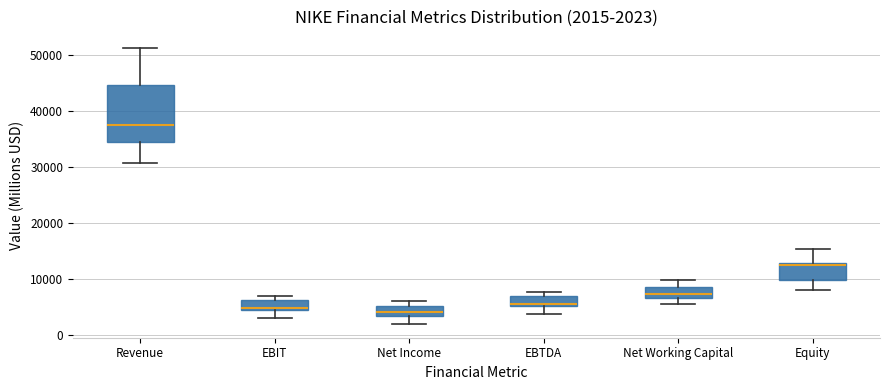

Comparing the boxes themselves (not the whiskers), which one is the tallest?

Revenue